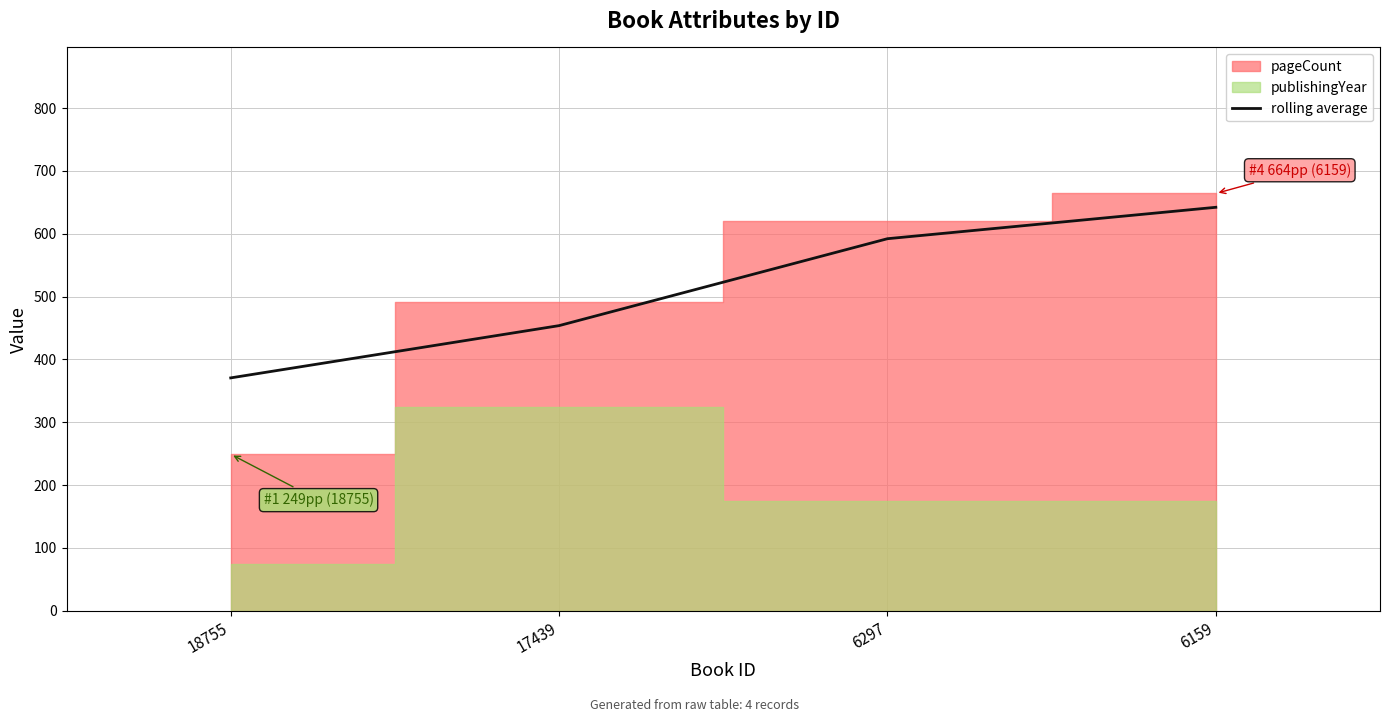

True or false: the data shows 924.4 at 6159.

False